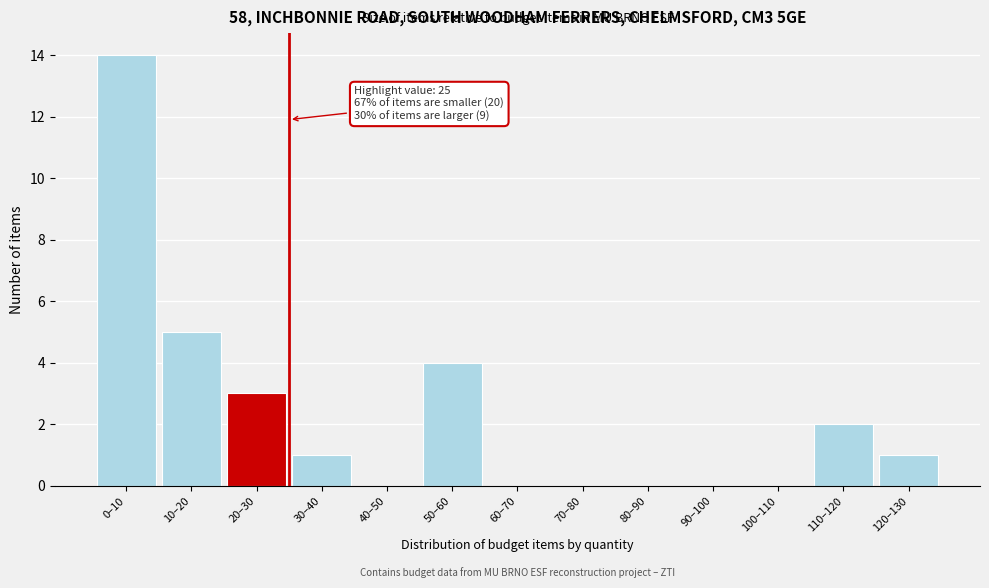

Reading right to left, list all the values displayed in this chart.

120–130=1	110–120=2	100–110=0	90–100=0	80–90=0	70–80=0	60–70=0	50–60=4	40–50=0	30–40=1	20–30=3	10–20=5	0–10=14